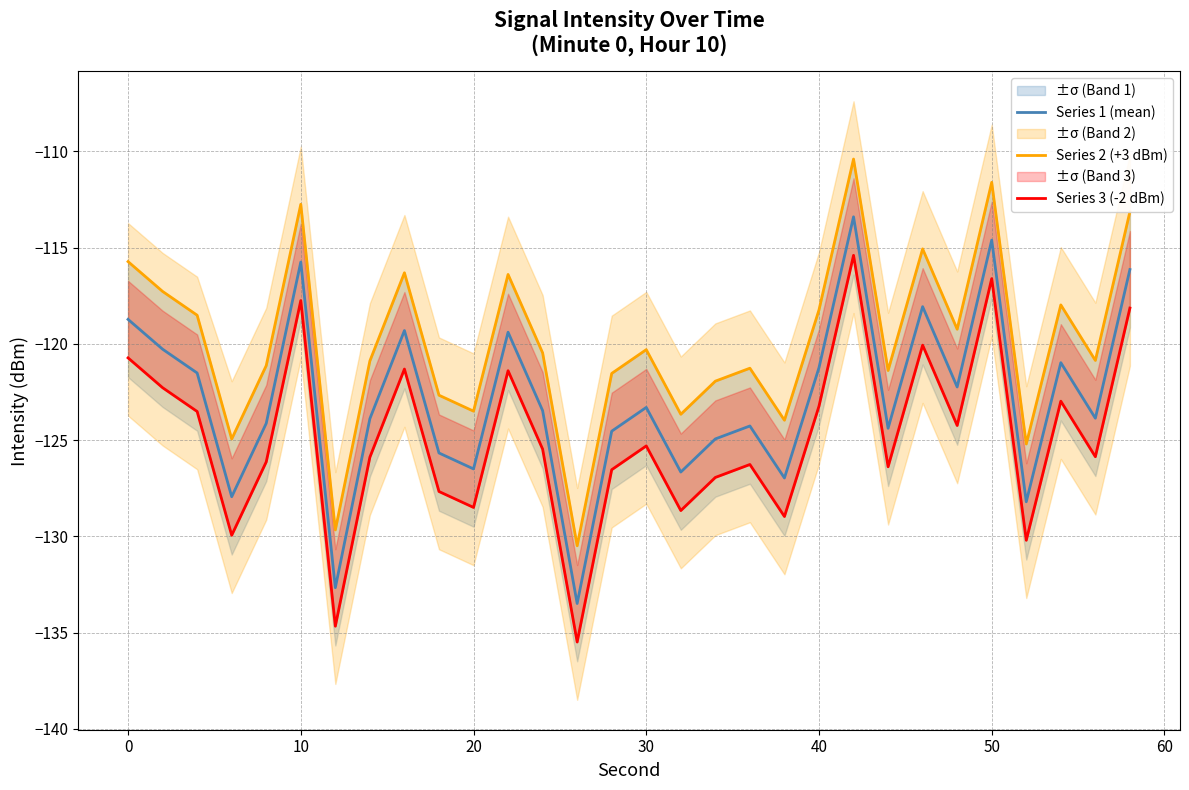

Reading left to right, what are all the values shown in this chart?

Series 1 (mean): -118.7	-120.3	-121.5	-127.9	-124.1	-115.8	-132.7	-123.9	-119.3	-125.7	-126.5	-119.4	-123.5	-133.5	-124.5	-123.3	-126.7	-124.9	-124.3	-127.0	-121.2	-113.4	-124.4	-118.1	-122.2	-114.6	-128.2	-121.0	-123.9	-116.1
Series 2 (+3 dBm): -115.7	-117.3	-118.5	-124.9	-121.1	-112.8	-129.7	-120.9	-116.3	-122.7	-123.5	-116.4	-120.5	-130.5	-121.5	-120.3	-123.7	-121.9	-121.3	-124.0	-118.2	-110.4	-121.4	-115.1	-119.2	-111.6	-125.2	-118.0	-120.9	-113.1
Series 3 (-2 dBm): -120.7	-122.3	-123.5	-129.9	-126.1	-117.8	-134.7	-125.9	-121.3	-127.7	-128.5	-121.4	-125.5	-135.5	-126.5	-125.3	-128.7	-126.9	-126.3	-129.0	-123.2	-115.4	-126.4	-120.1	-124.2	-116.6	-130.2	-123.0	-125.9	-118.1